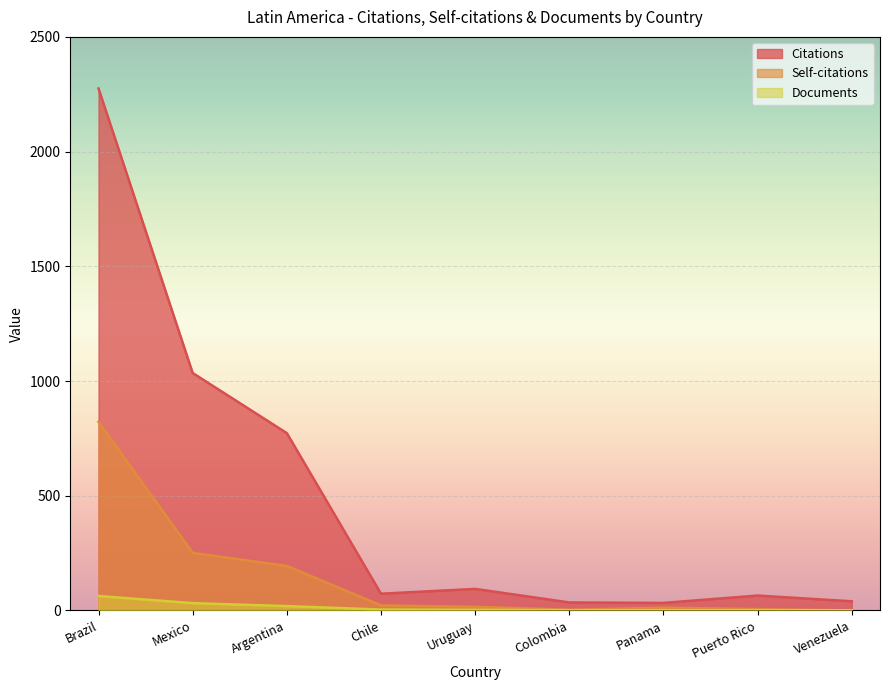

What is the total value across all series at Panama?

46